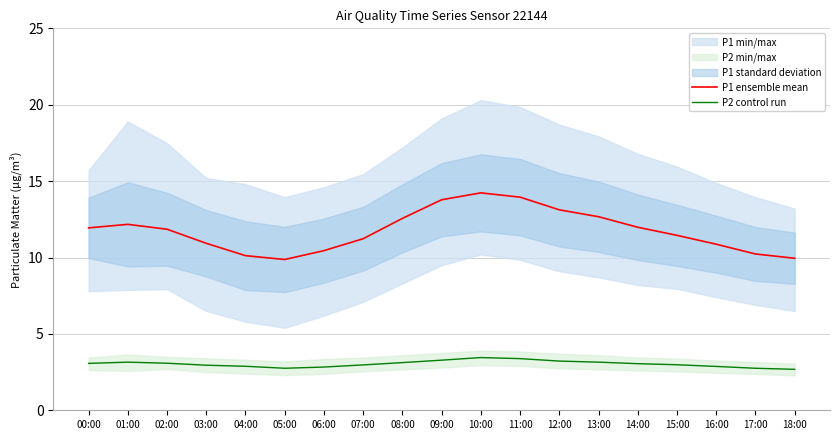

True or false: P2 control run and P1 ensemble mean cross at least once.

False